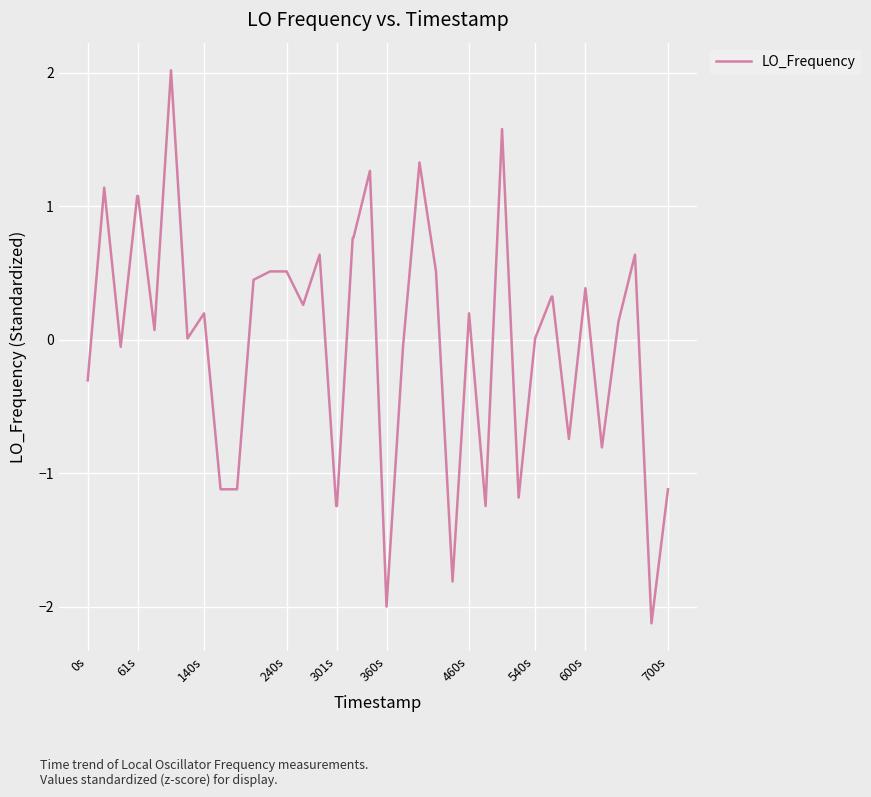

What is the smallest value displayed?

-2.1